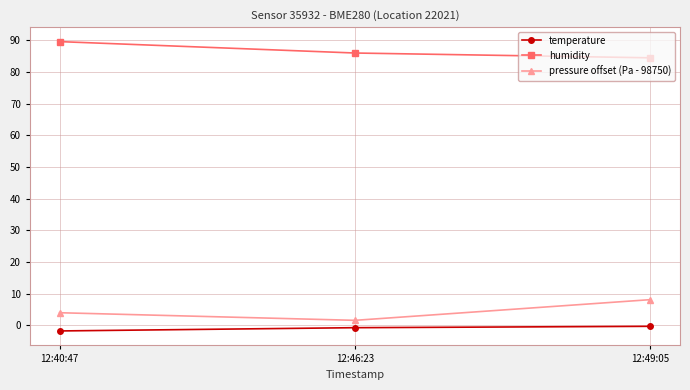

Reading left to right, transcribe all the data shown in this chart.

temperature: 12:40:47=-1.7	12:46:23=-0.7	12:49:05=-0.3
humidity: 12:40:47=89.6	12:46:23=86.0	12:49:05=84.5
pressure offset (Pa - 98750): 12:40:47=4.0	12:46:23=1.6	12:49:05=8.2